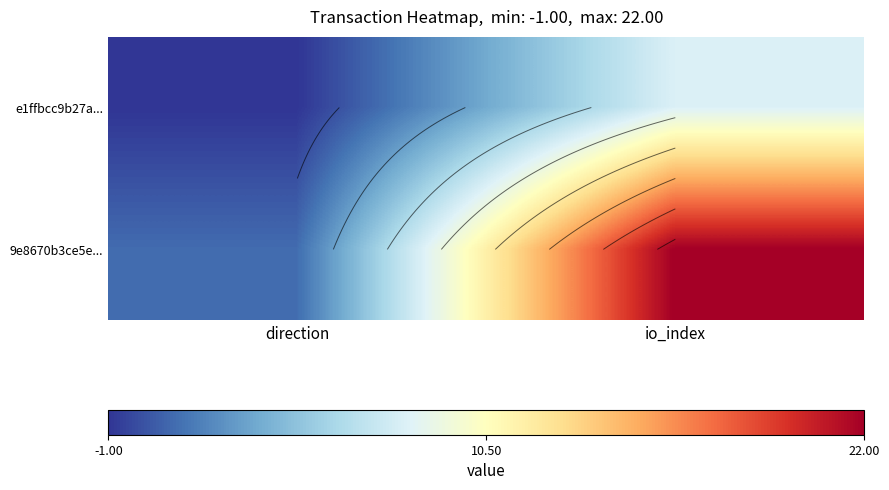

What value does the e1ffbcc9b27a... series have at direction?

-1